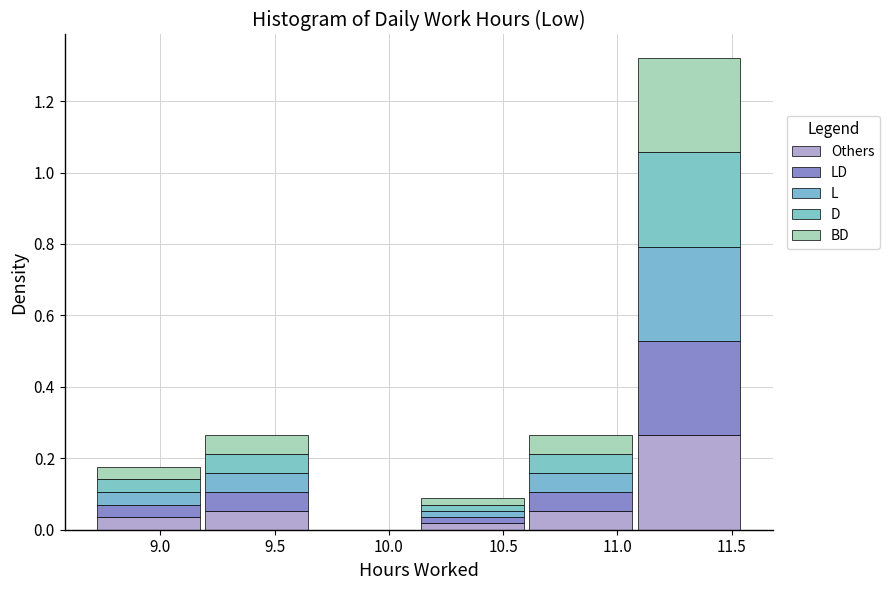

Reading left to right, list every stacked bar in this chart as the range it spans on the x-axis followed by its total height. Neither the bar edges nor the heights are printed on the chart, so give them approximately, as read against the axes.

8.70 to 9.20: 0.18
9.20 to 9.65: 0.26
9.65 to 10.15: 0
10.15 to 10.60: 0.08
10.60 to 11.10: 0.26
11.10 to 11.55: 1.32